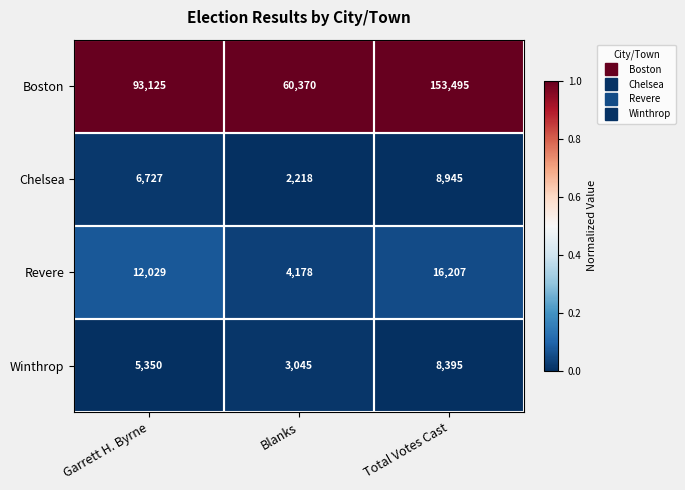

Between Garrett H. Byrne and Blanks, which series saw the biggest shift?

Boston